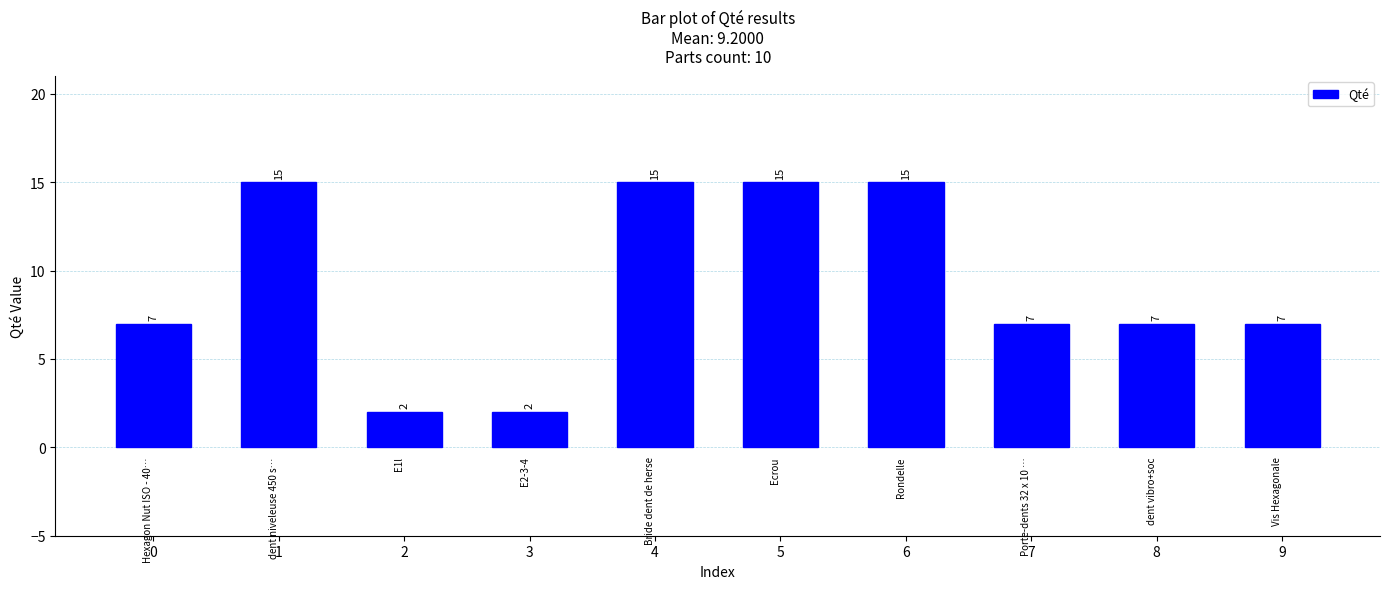

What is the greatest value displayed?

15